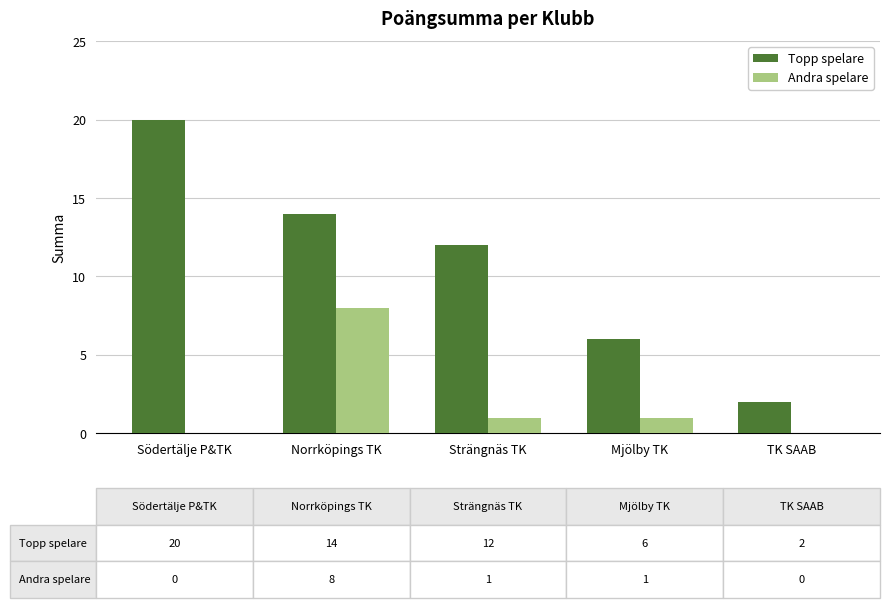

At which label is Topp spelare closest to 11?

Strängnäs TK